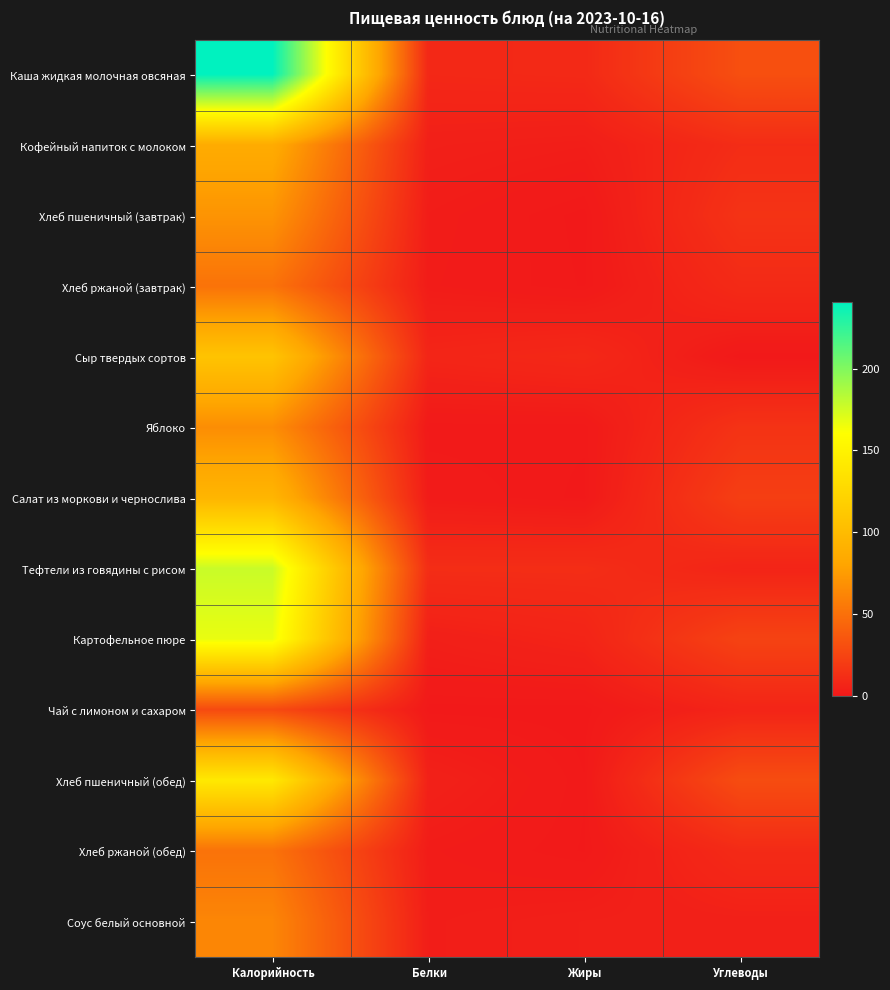

Which category has the highest value across all series?

Калорийность